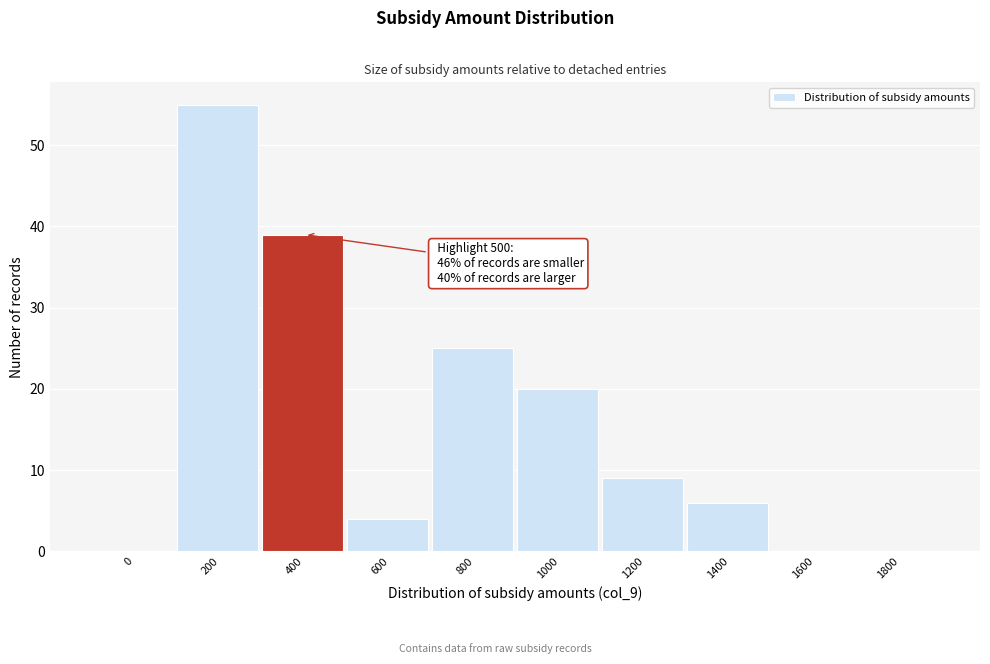

Reading right to left, extract all data points from this chart.

1800=0	1600=0	1400=6	1200=9	1000=20	800=25	600=4	400=39	200=55	0=0